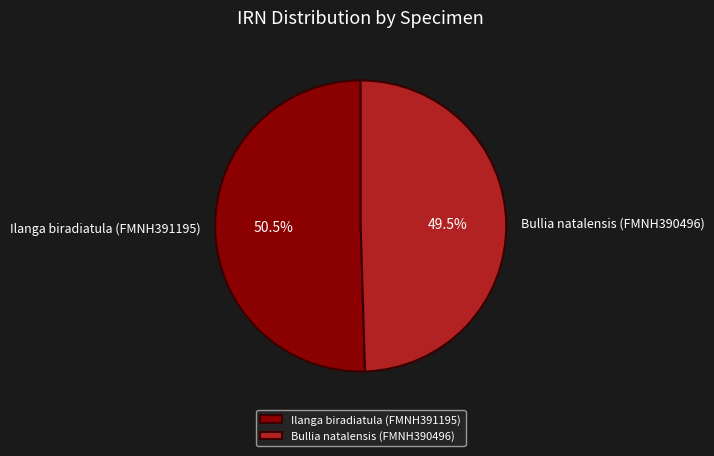

What is the total percentage of Ilanga biradiatula (FMNH391195) and Bullia natalensis (FMNH390496)?

100.0%